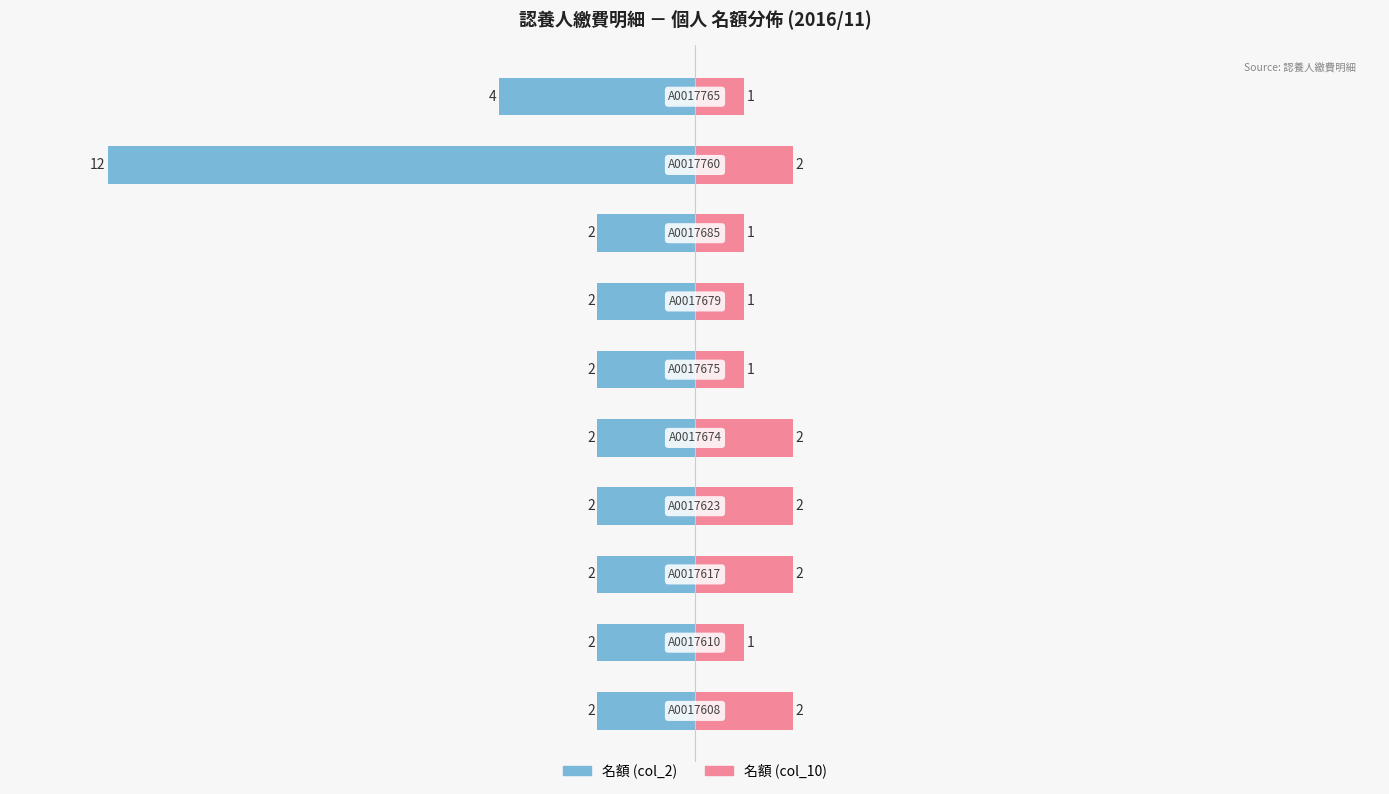

What is the difference between the second highest and minimum values in the 名額 (col_10) series?

1